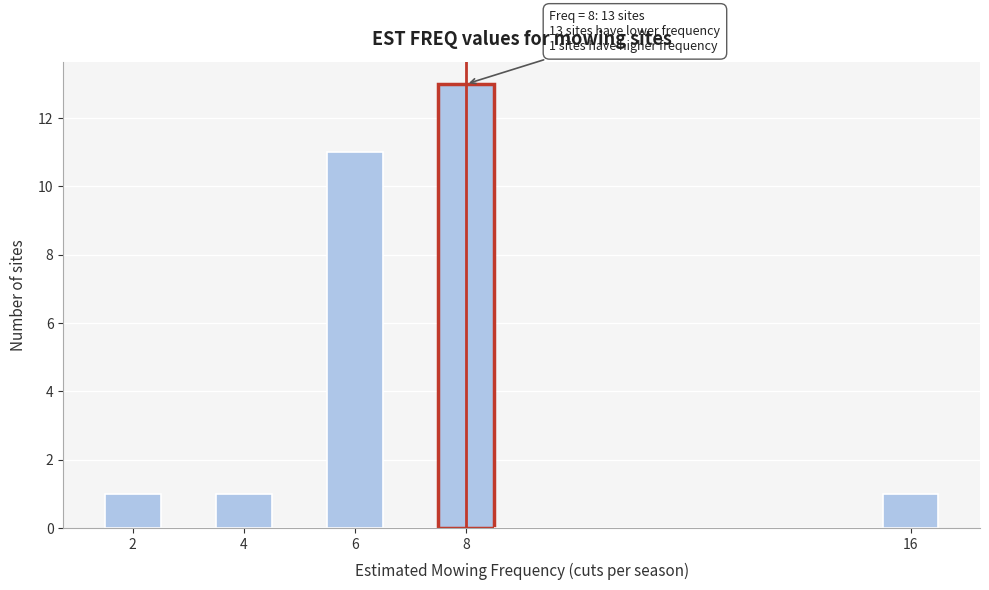

Which range on the x-axis has the tallest bar?

7.5 to 8.5